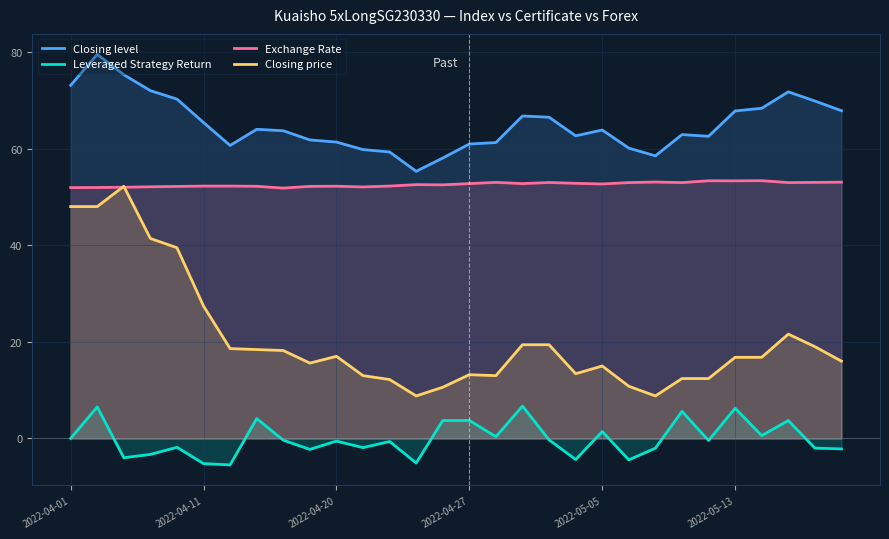

What is the average value of the Leveraged Strategy Return series?

-0.1